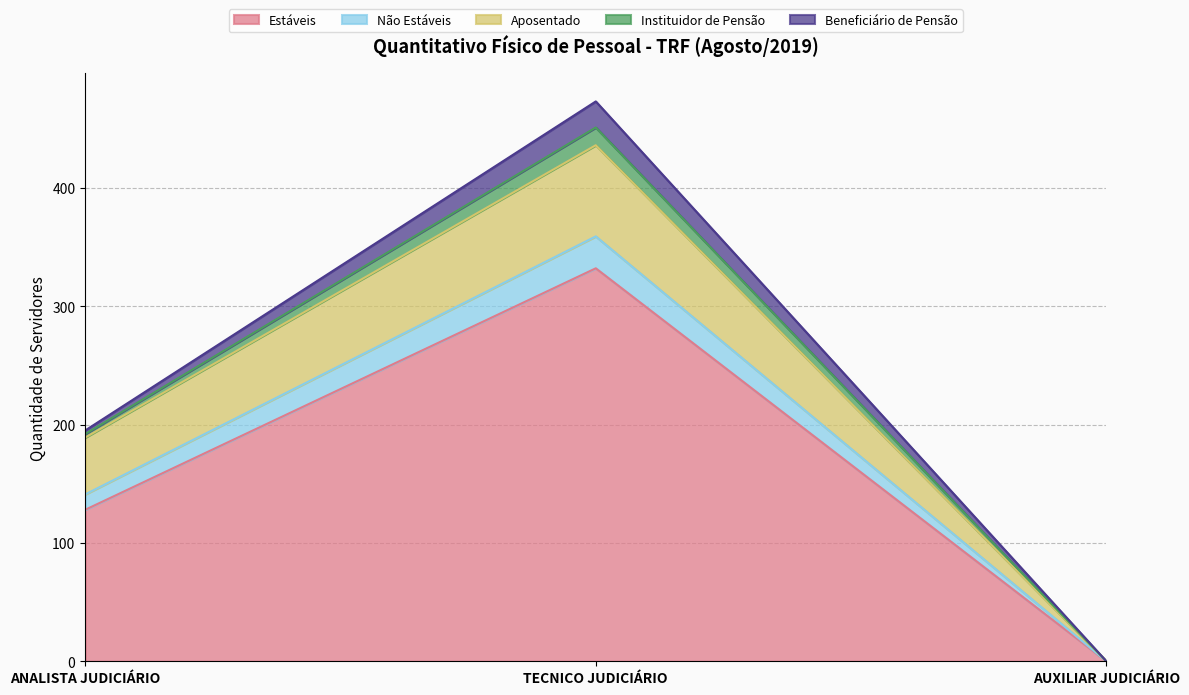

Is the value of Beneficiário de Pensão at ANALISTA JUDICIÁRIO greater than the value of Estáveis at AUXILIAR JUDICIÁRIO?

Yes